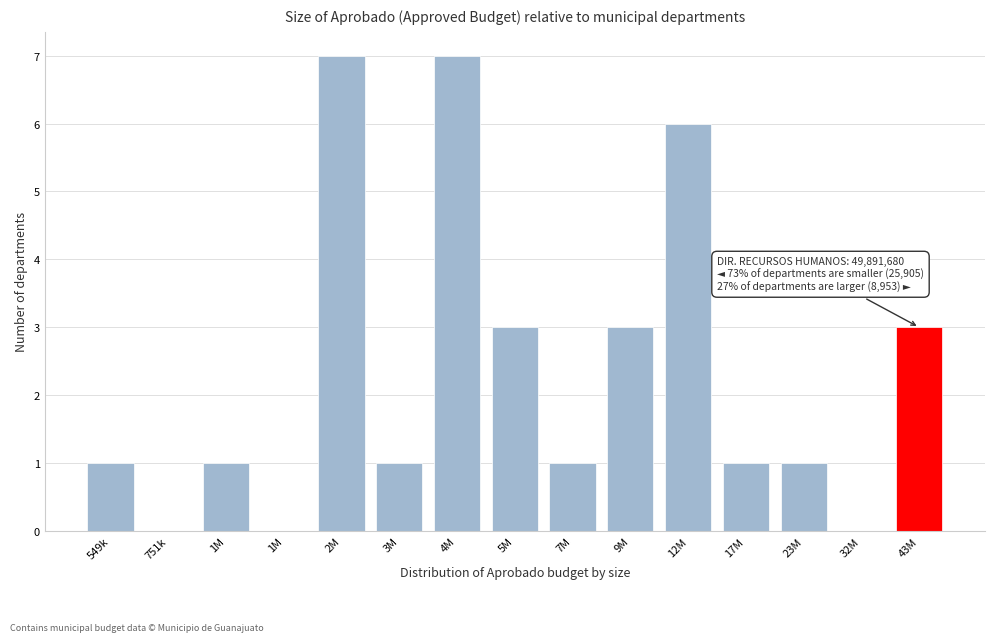

How many distinct data groups are displayed?

1